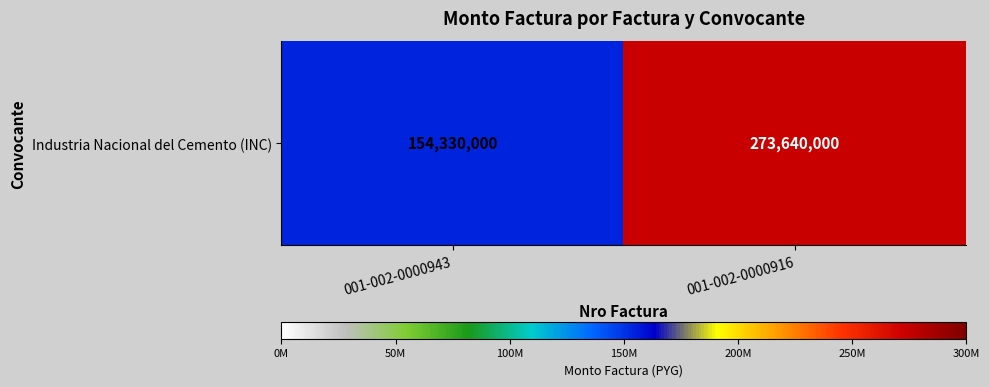

What is the maximum value shown in the chart?

273640000